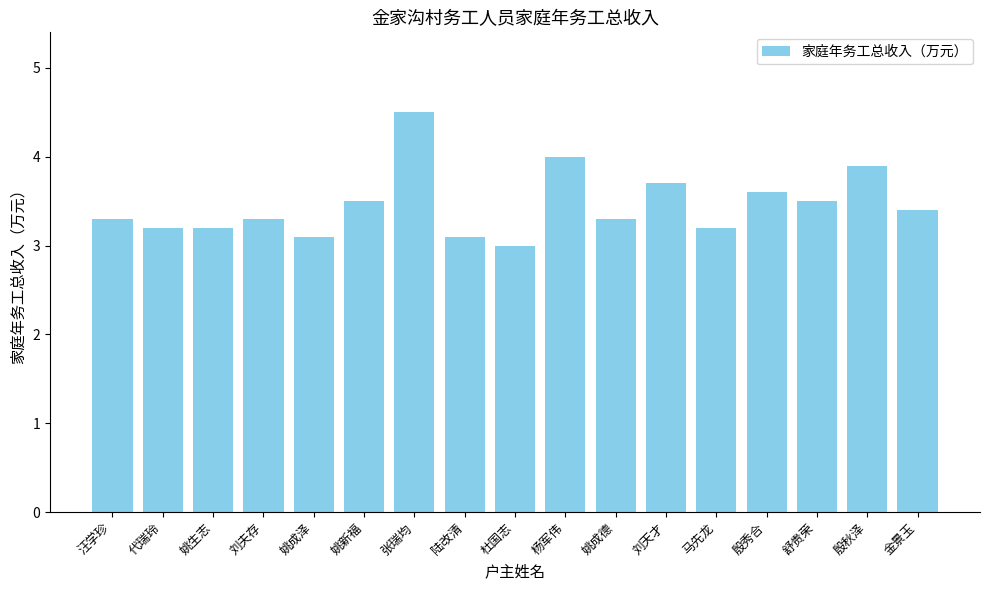

What is the average value?

3.5